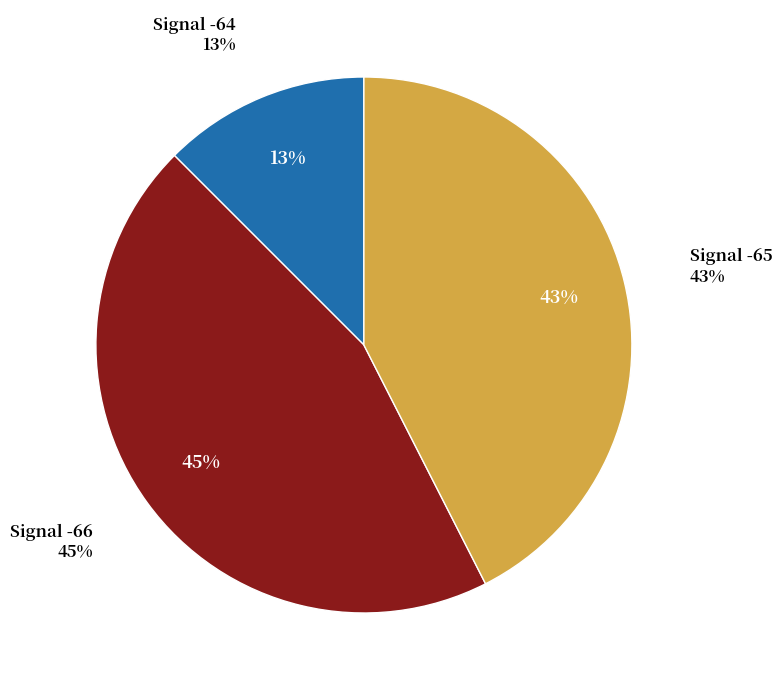

Is there a majority slice in this chart?

No